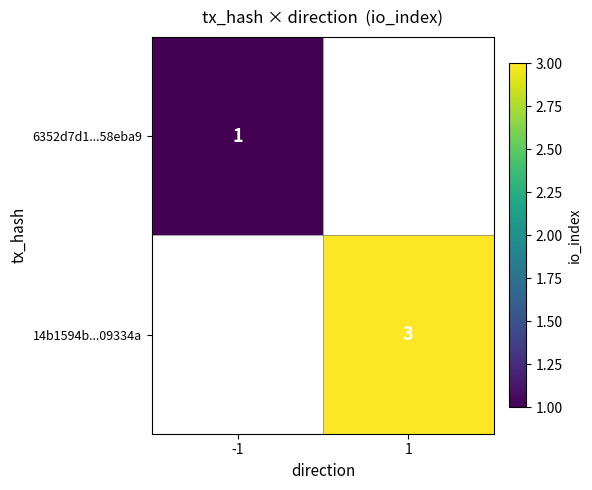

True or false: 14b1594b...09334a has a value of 2 at 1.

False